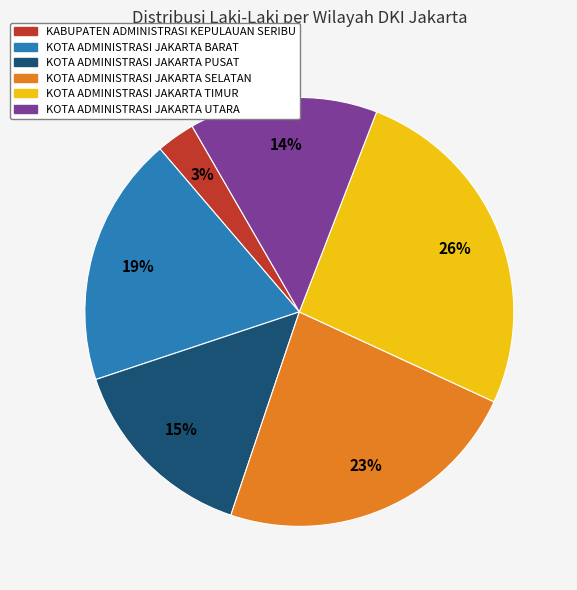

Count the number of slices in the pie.

6